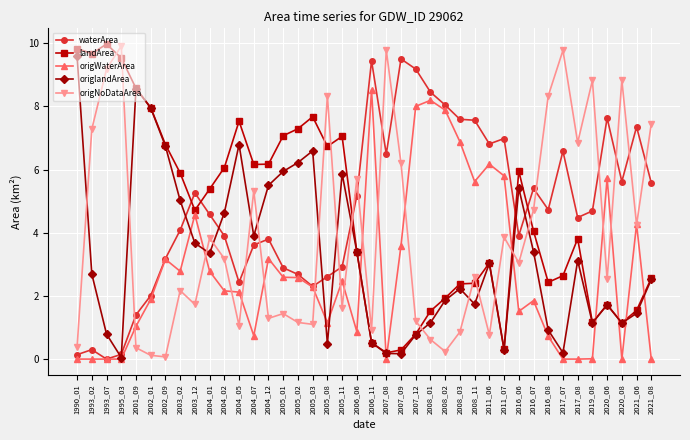

Count the number of data series in this chart.

5